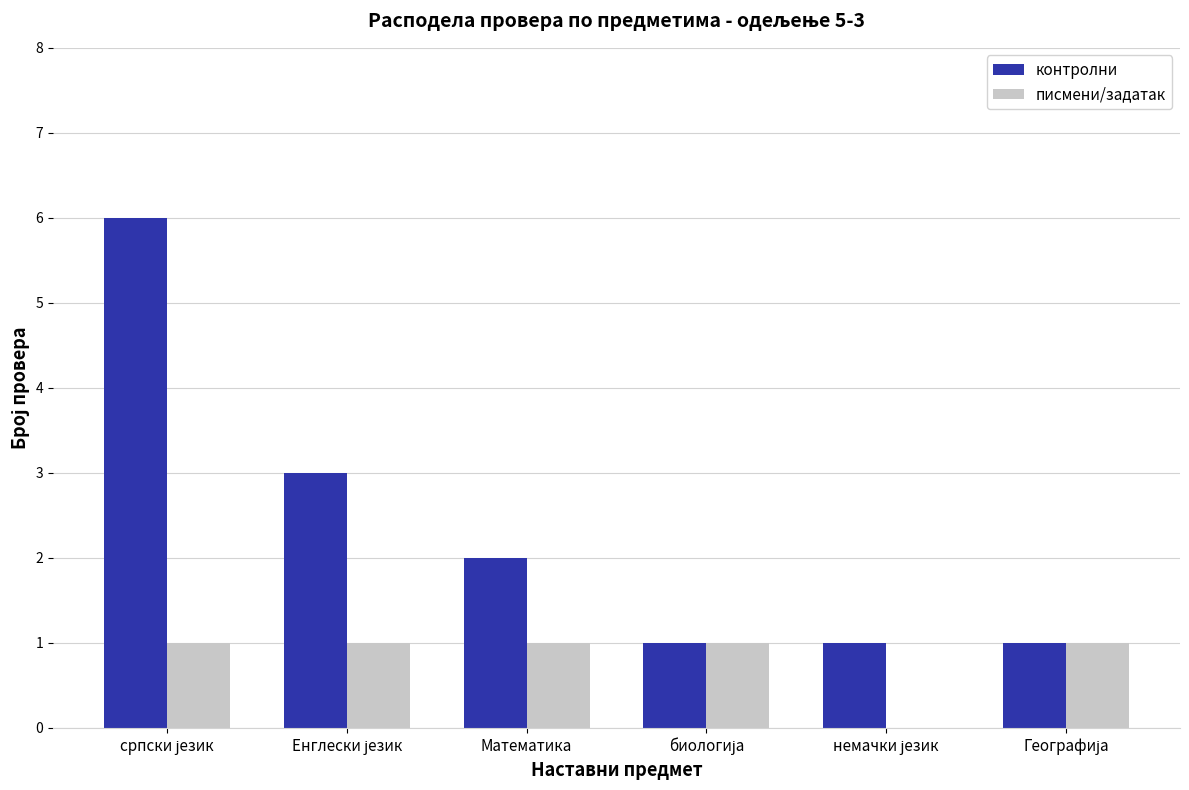

Reading right to left, transcribe all the data shown in this chart.

контролни: 1	1	1	2	3	6
писмени/задатак: 1	0	1	1	1	1